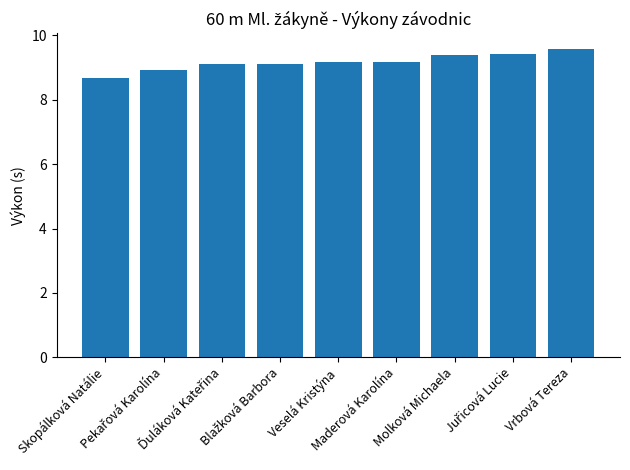

What is the value of the 8th bar from the left?

9.4